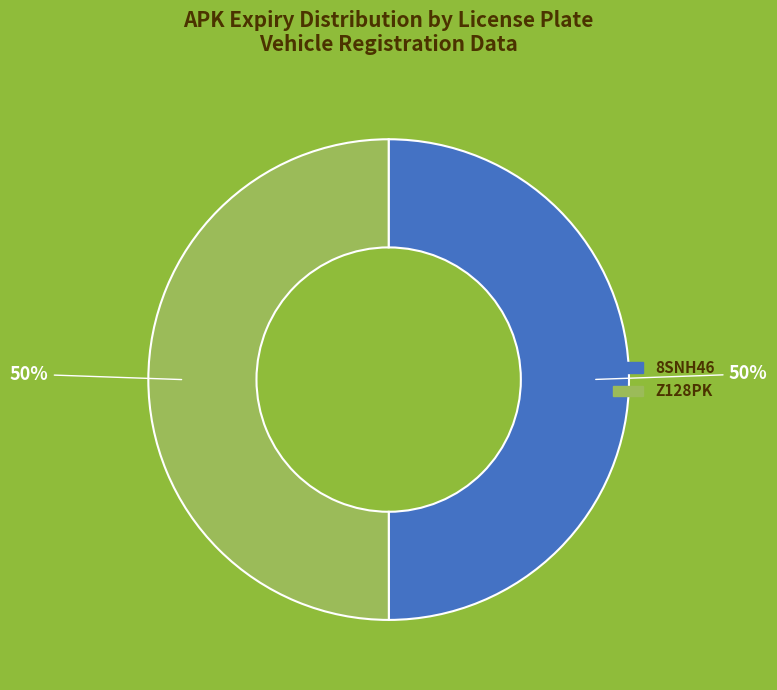

The Z128PK slice represents 50% of the pie. True or false?

True